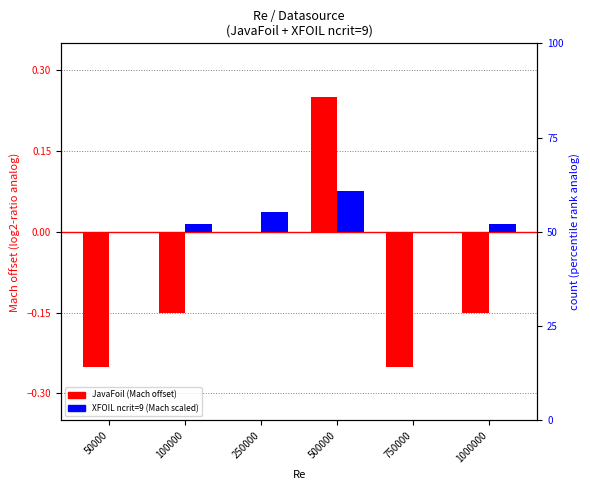

Which series has the largest total across all categories?

XFOIL ncrit=9 (Mach scaled)